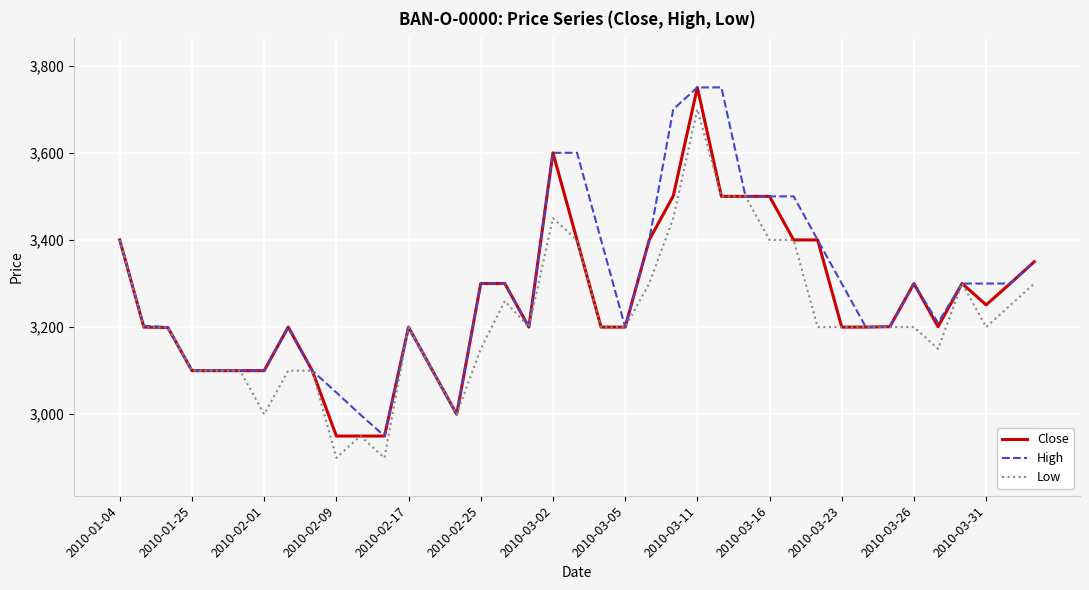

What is the greatest value displayed?

3750